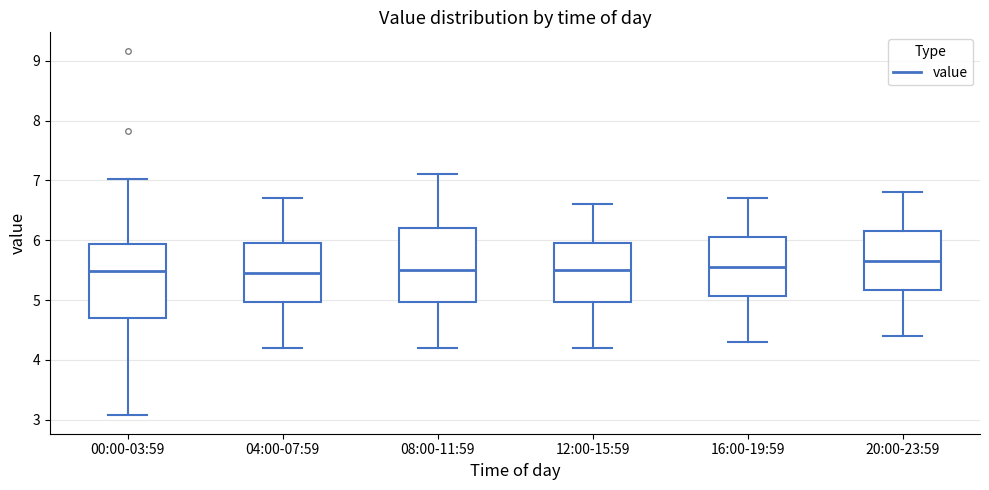

Reading left to right, read every box against the y-axis: the position of its median line, the range the box covers, and the ends of its whiskers. The values are not printed on the chart, so give them approximately, as read against the axis.

00:00-03:59: median 5.5, box 4.7 to 5.9, whiskers 3.1 to 7.0
04:00-07:59: median 5.5, box 5.0 to 6.0, whiskers 4.2 to 6.7
08:00-11:59: median 5.5, box 5.0 to 6.2, whiskers 4.2 to 7.1
12:00-15:59: median 5.5, box 5.0 to 6.0, whiskers 4.2 to 6.6
16:00-19:59: median 5.6, box 5.1 to 6.1, whiskers 4.3 to 6.7
20:00-23:59: median 5.7, box 5.2 to 6.2, whiskers 4.4 to 6.8